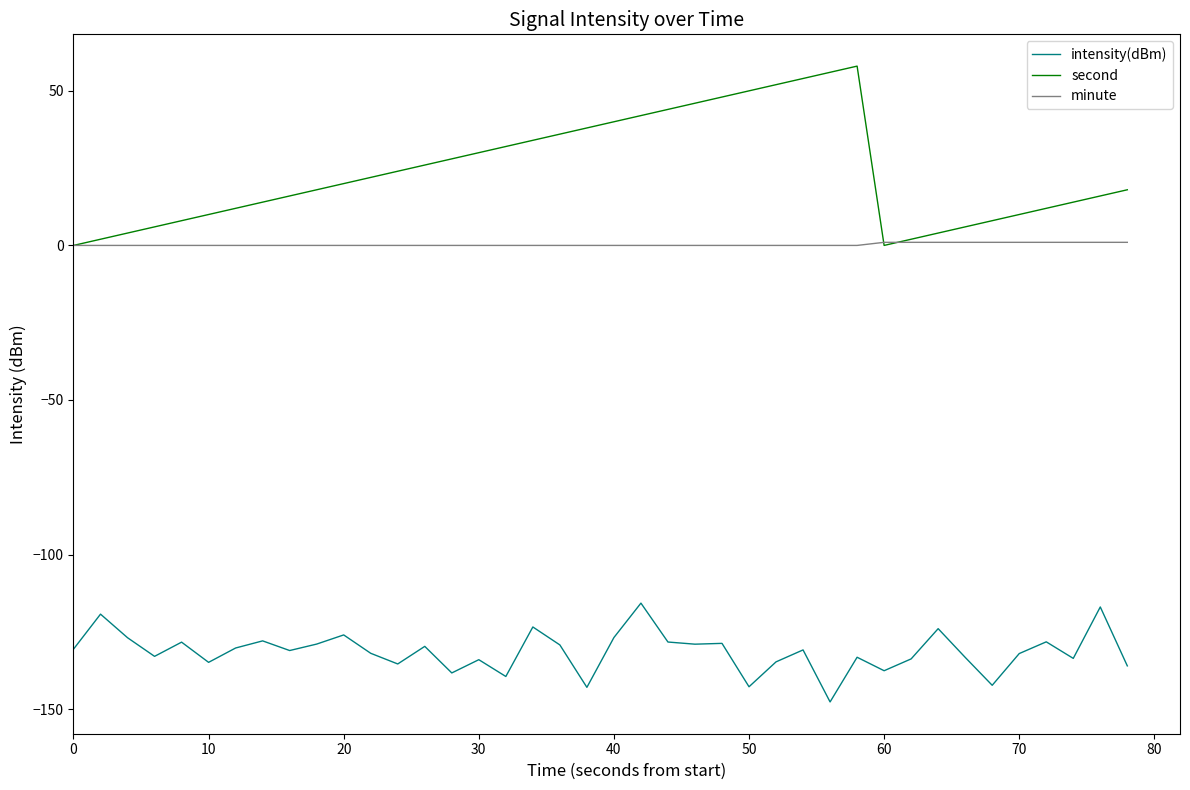

What is the minimum value shown in the chart?

-147.7